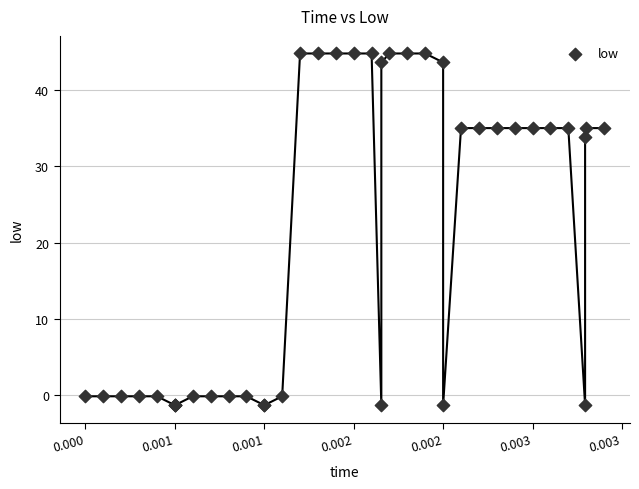

What Y value in the scatter plot is closest to 21?

33.9